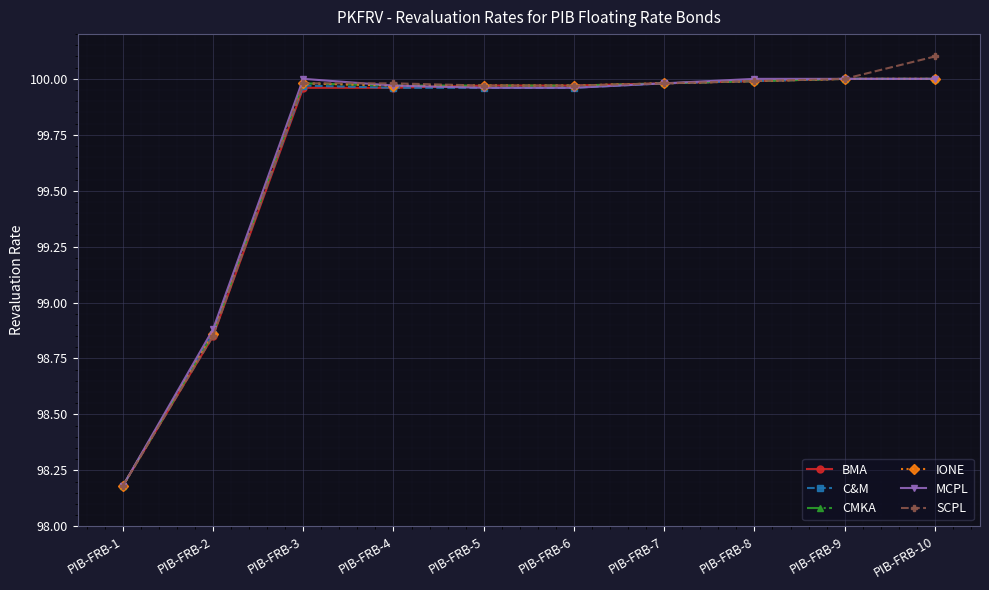

How many lines are shown in the chart?

6